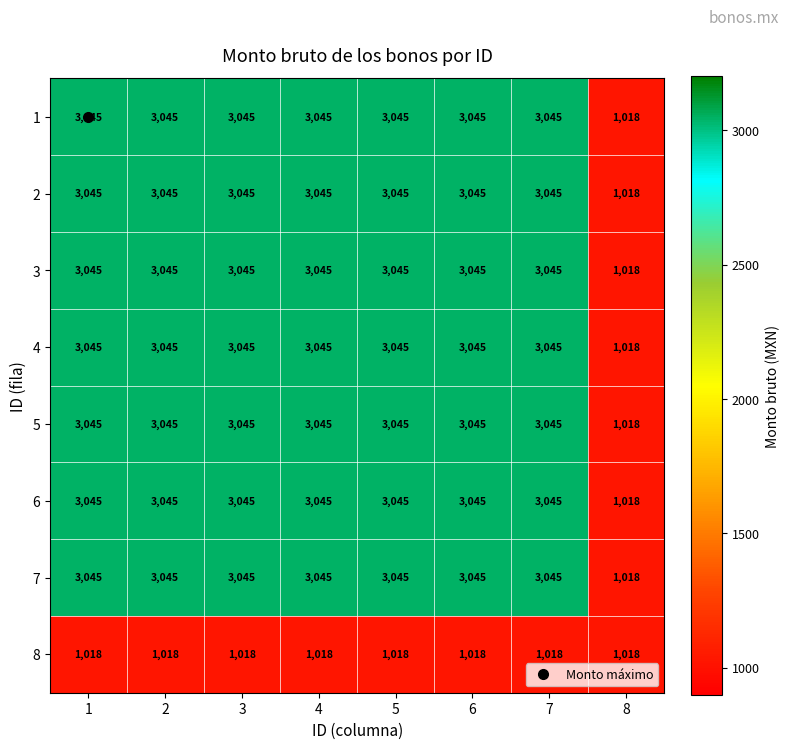

How many categories are shown in the chart?

8